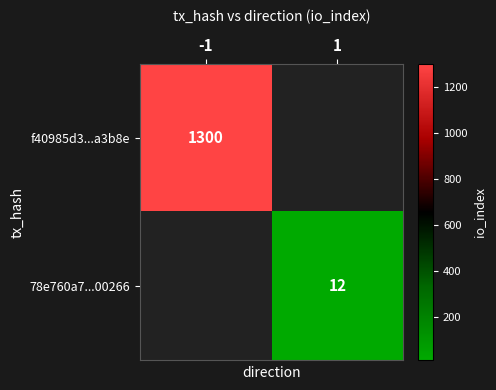

Which category has the lowest value across all series?

1